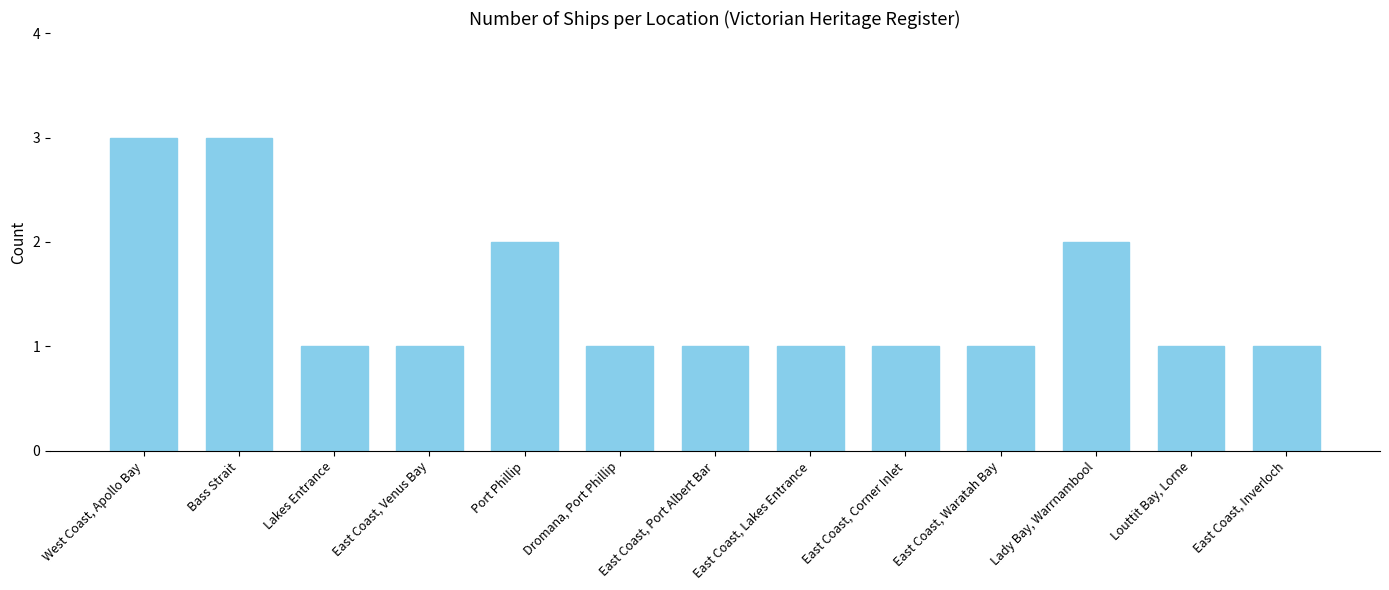

What is the value of the 6th bar from the left?

1